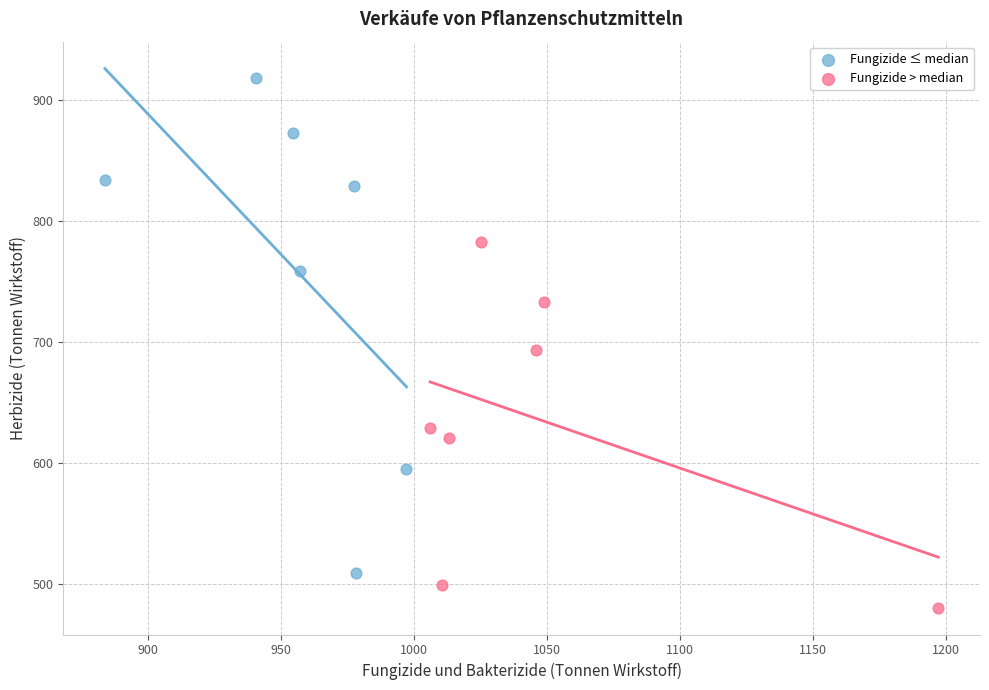

Which series has the widest spread of Y values?

Fungizide ≤ median